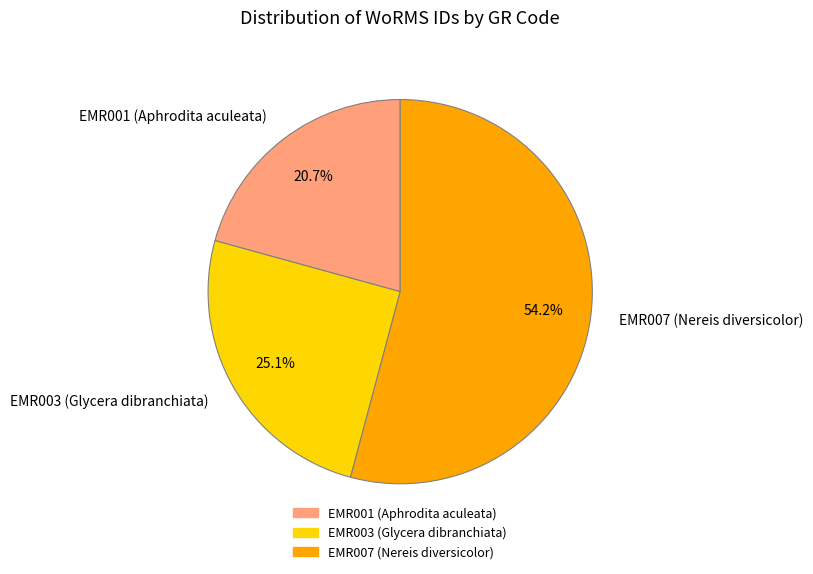

To the nearest percent, what is the average slice percentage?

33%